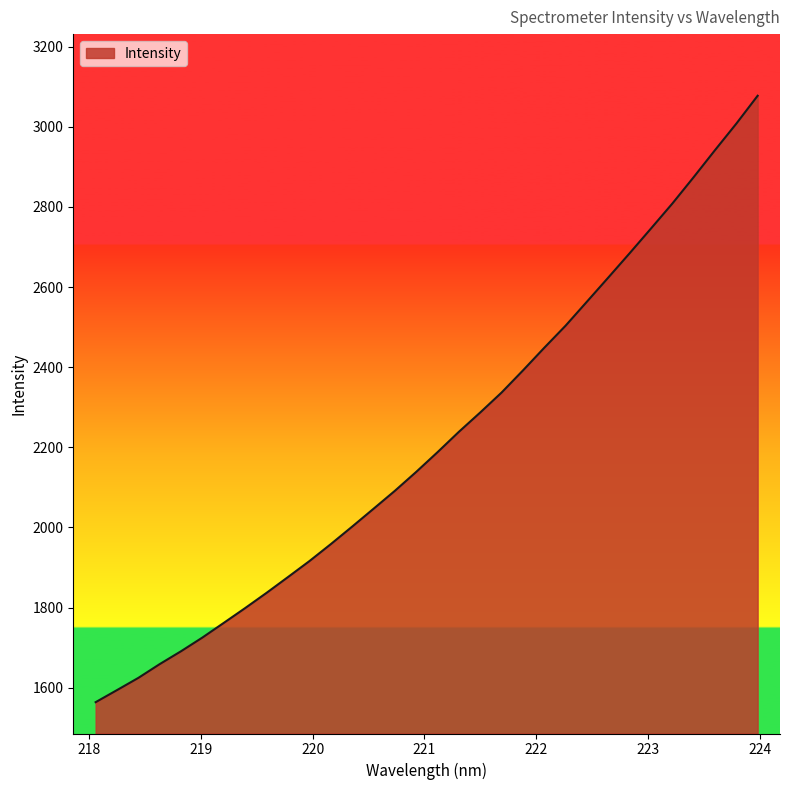

What is the minimum value shown in the chart?

1564.0